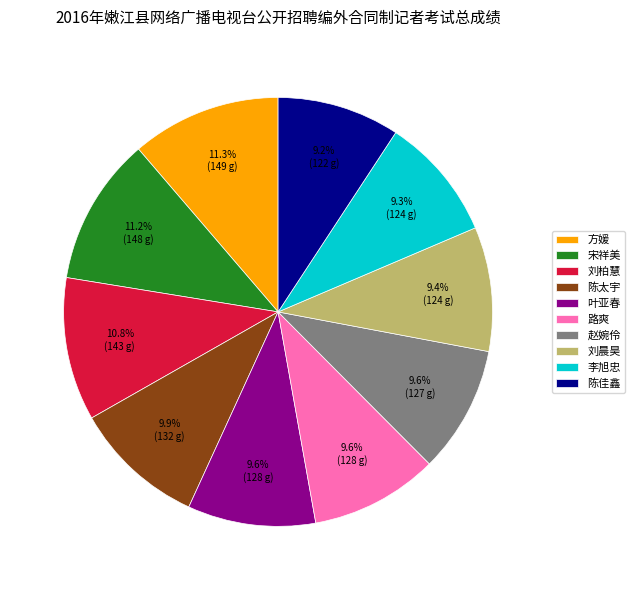

Approximately how many times larger is the value at 赵婉伶 compared to 陈太宇?

1.0